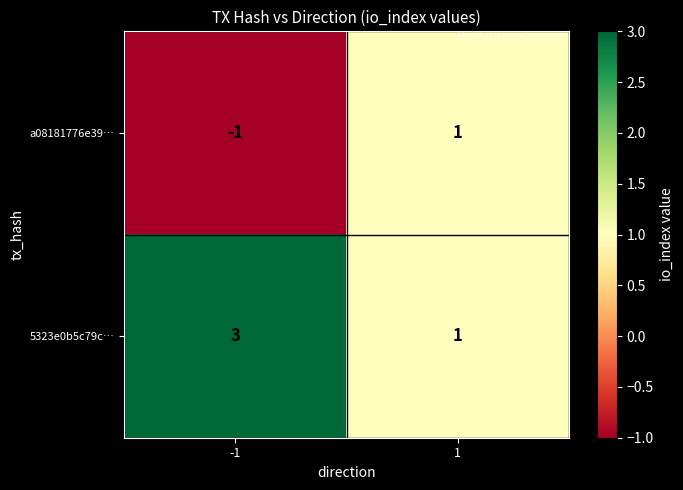

True or false: 5323e0b5c79c… has a value of 1 at 1.

True